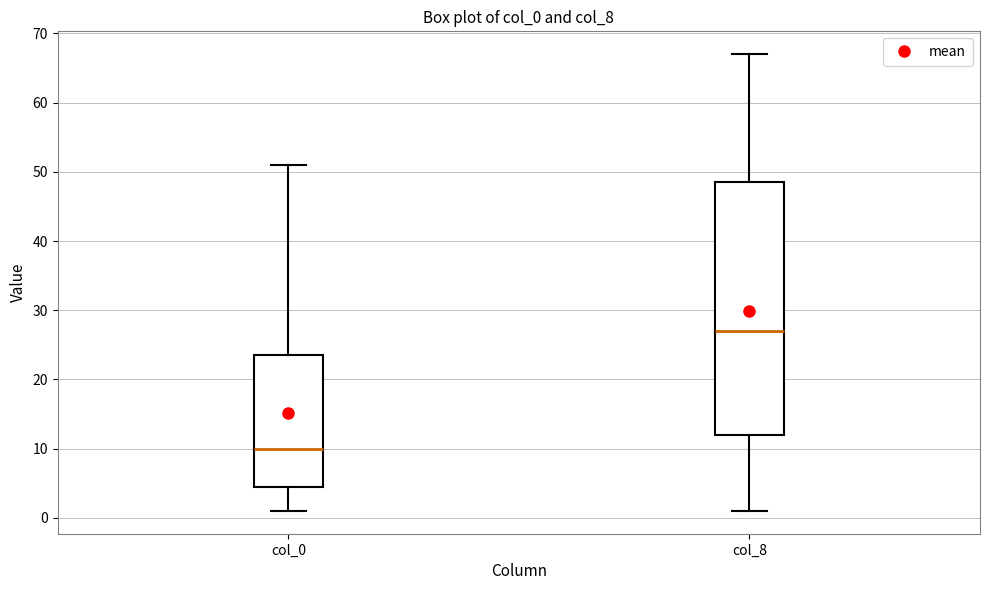

Reading left to right, transcribe this box plot: for each box, give where its median line is, the range the box spans, and where its two whiskers end, as read against the y-axis. The values are not printed on the chart, so give them approximately, as read against the axis.

col_0: median 10, box 5 to 24, whiskers 1 to 51
col_8: median 27, box 12 to 49, whiskers 1 to 67